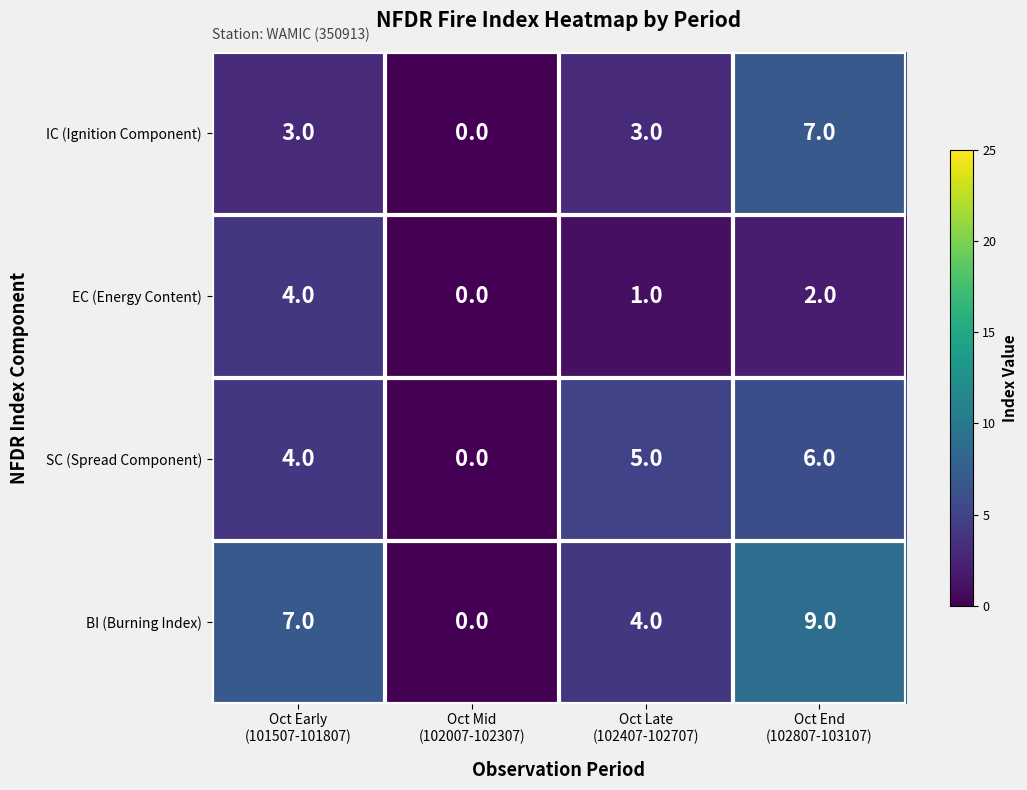

Reading left to right, transcribe all the data shown in this chart.

IC (Ignition Component): 3	0	3	7
EC (Energy Content): 4	0	1	2
SC (Spread Component): 4	0	5	6
BI (Burning Index): 7	0	4	9